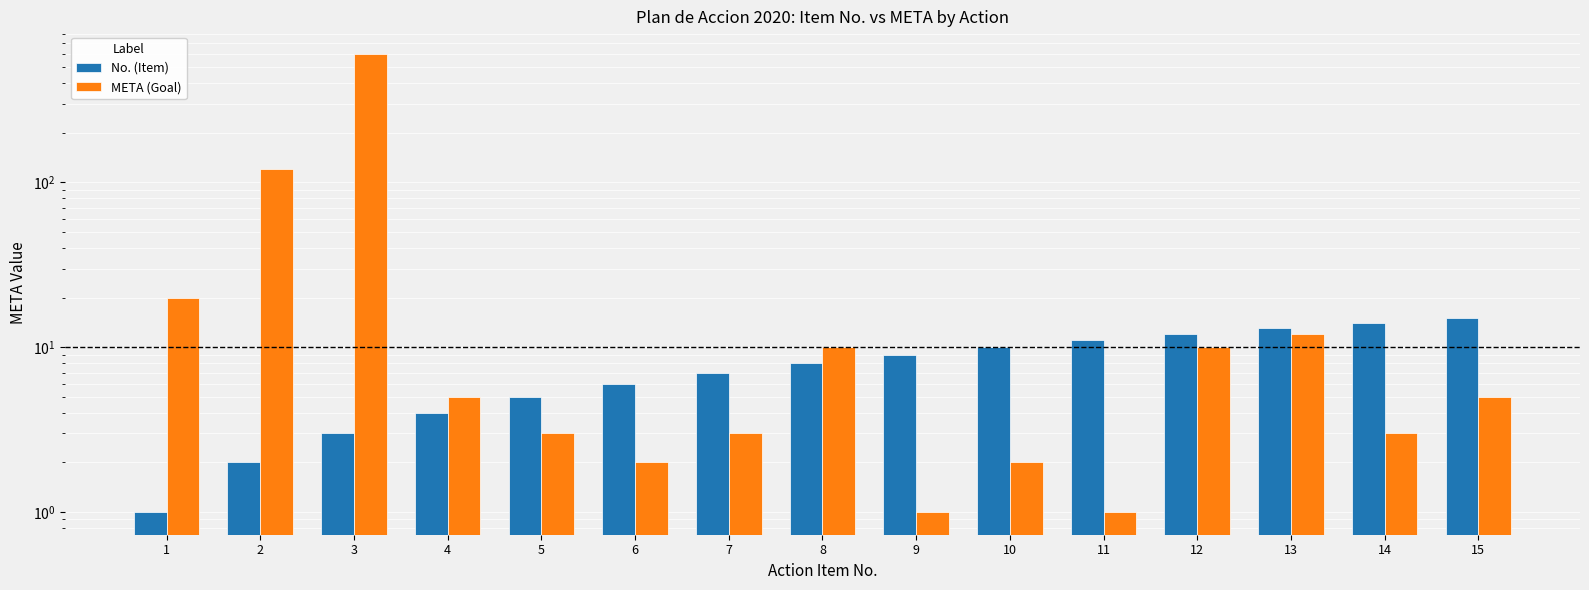

Between 13 and 2, which is larger?

13